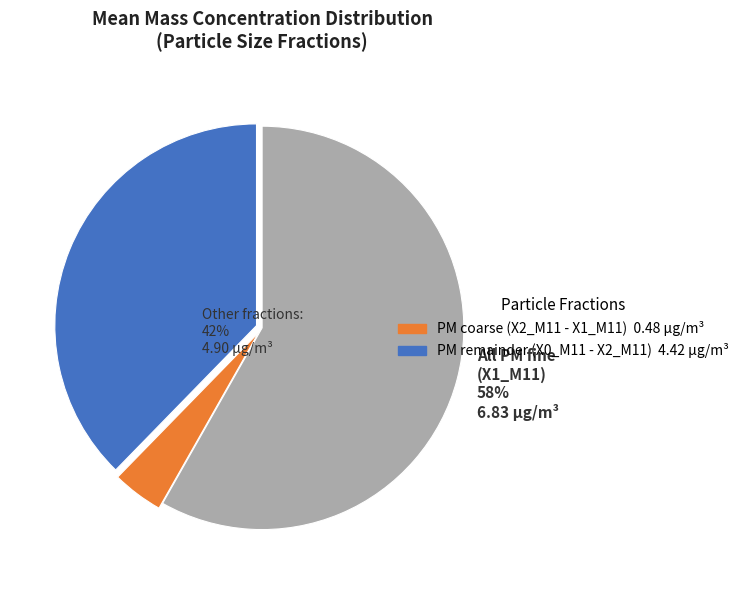

Does any single category account for the majority?

Yes